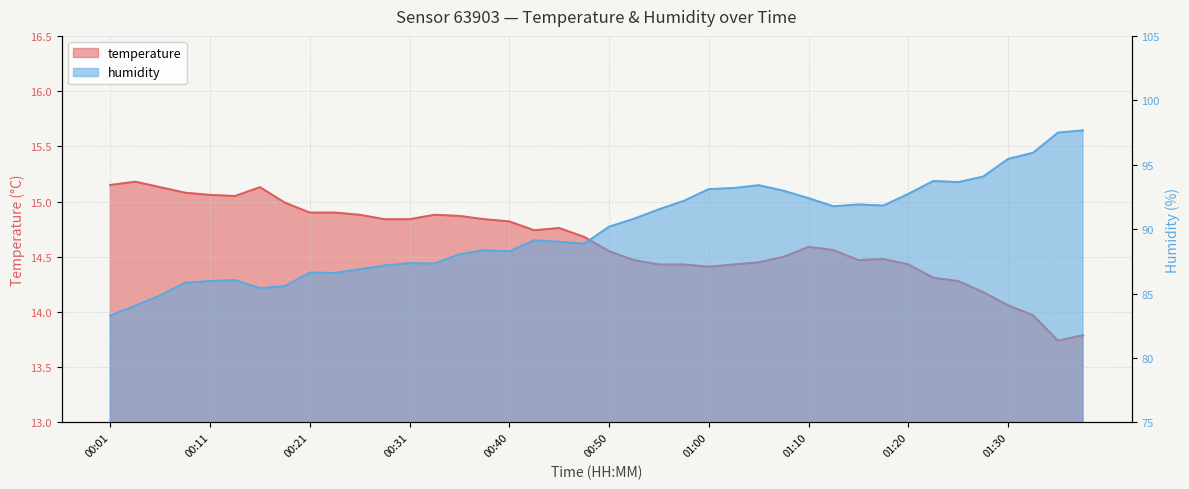

Which category has the highest value in the humidity series?

01:38